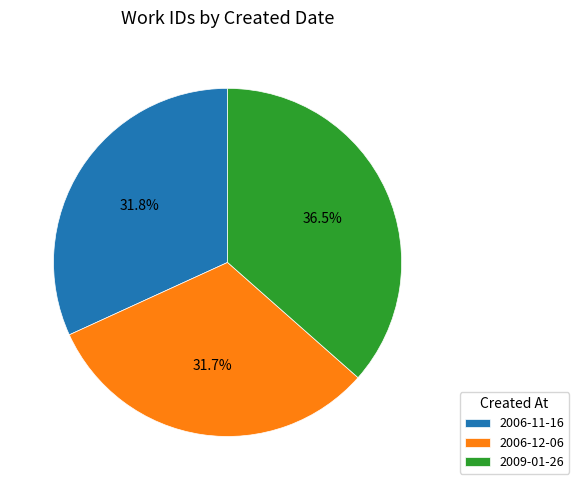

What is the ratio of the value at 2006-11-16 to the value at 2006-12-06?

1.0